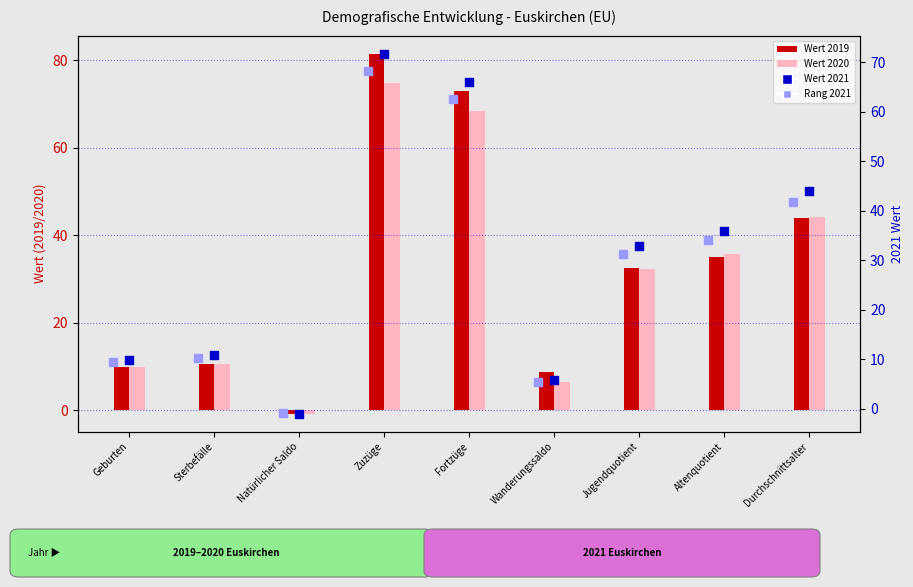

Is the value of 2020 Euskirchen (EU) at Fortzüge greater than the value of 2019 Euskirchen (EU) at Altenquotient?

Yes